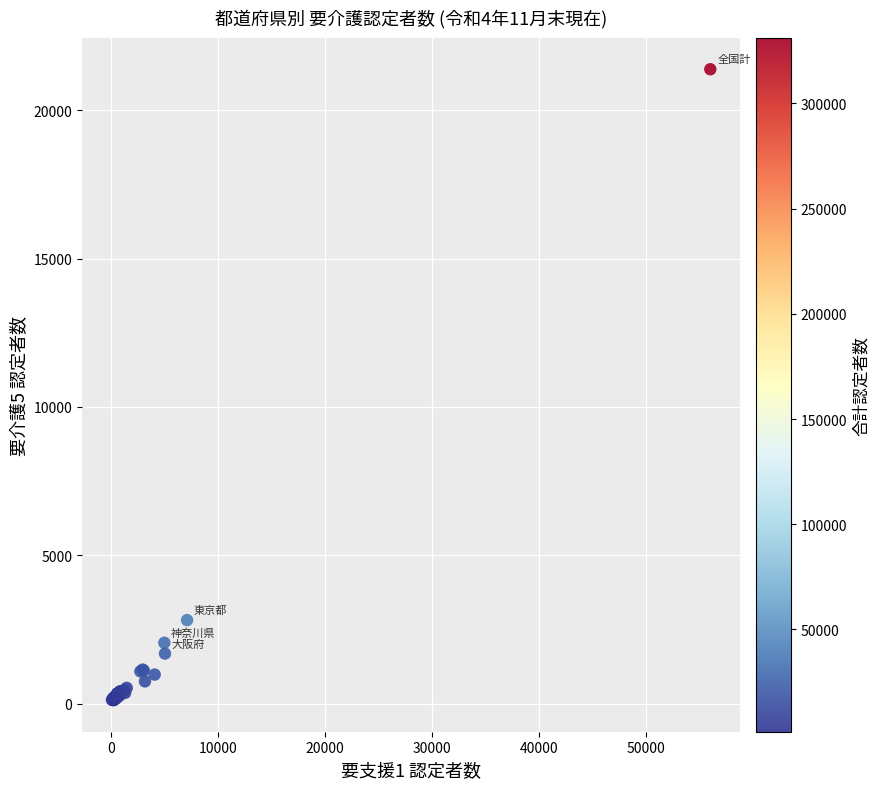

What Y value in the scatter plot is closest to 10751?

2813